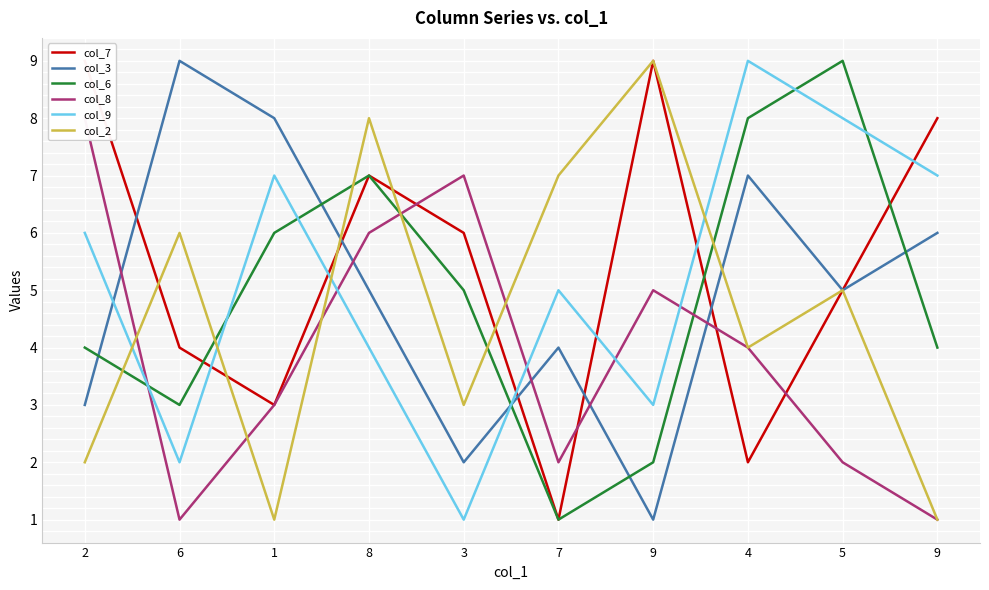

The col_3 series shows 1 at 9. True or false?

True